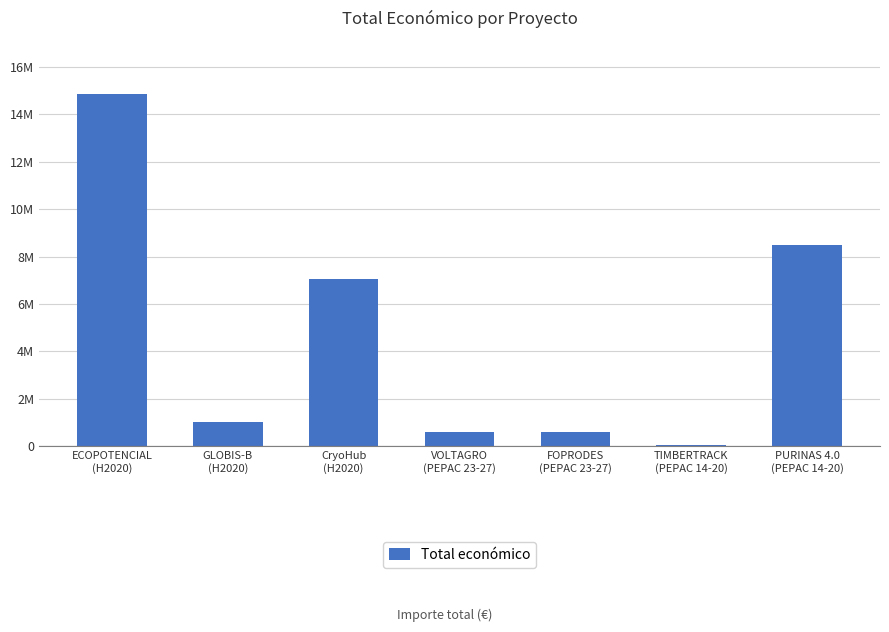

Rank the categories by value from lowest to highest.

TIMBERTRACK
(PEPAC 14-20), VOLTAGRO
(PEPAC 23-27), FOPRODES
(PEPAC 23-27), GLOBIS-B
(H2020), CryoHub
(H2020), PURINAS 4.0
(PEPAC 14-20), ECOPOTENCIAL
(H2020)